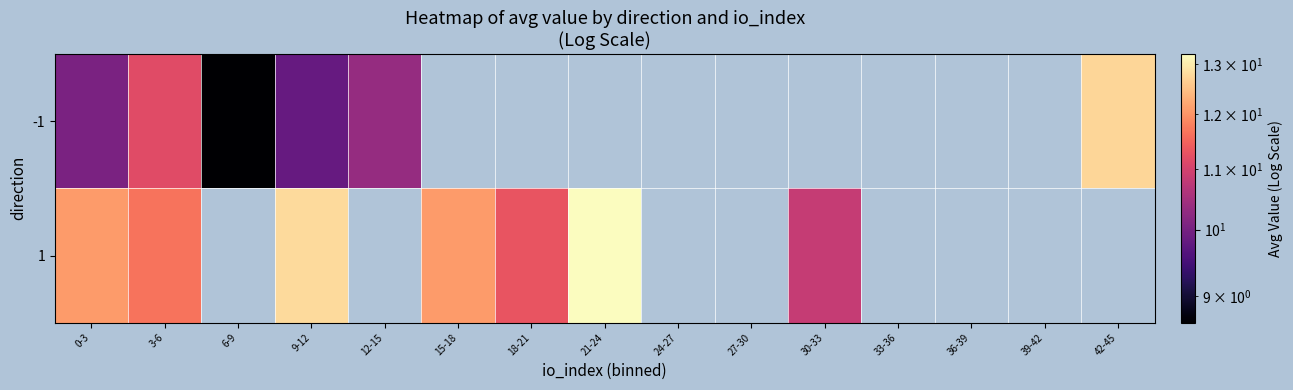

At which label does 1 reach its peak?

21-24